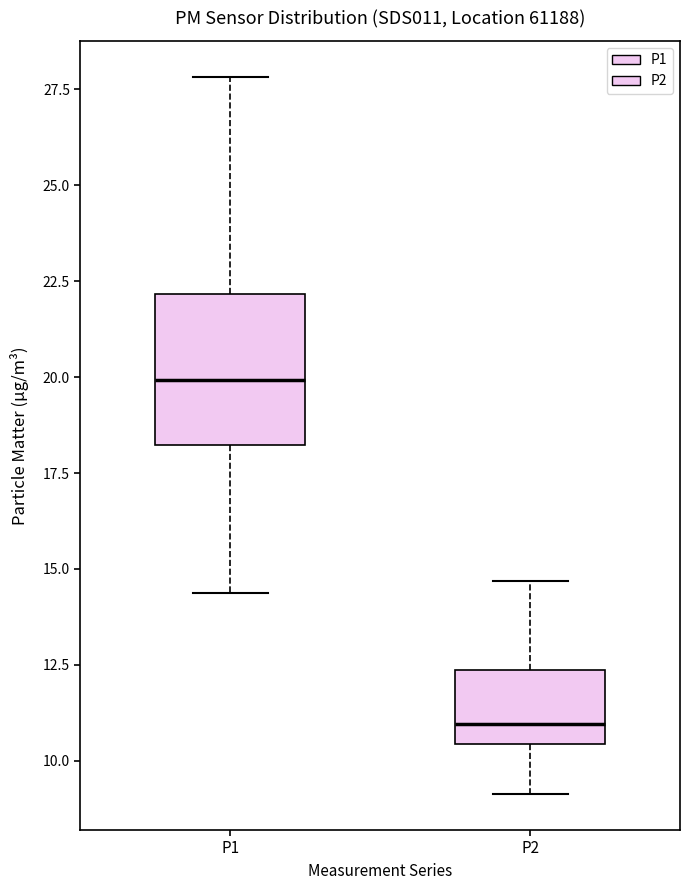

Which box is the tallest, from its lower edge to its upper edge?

P1